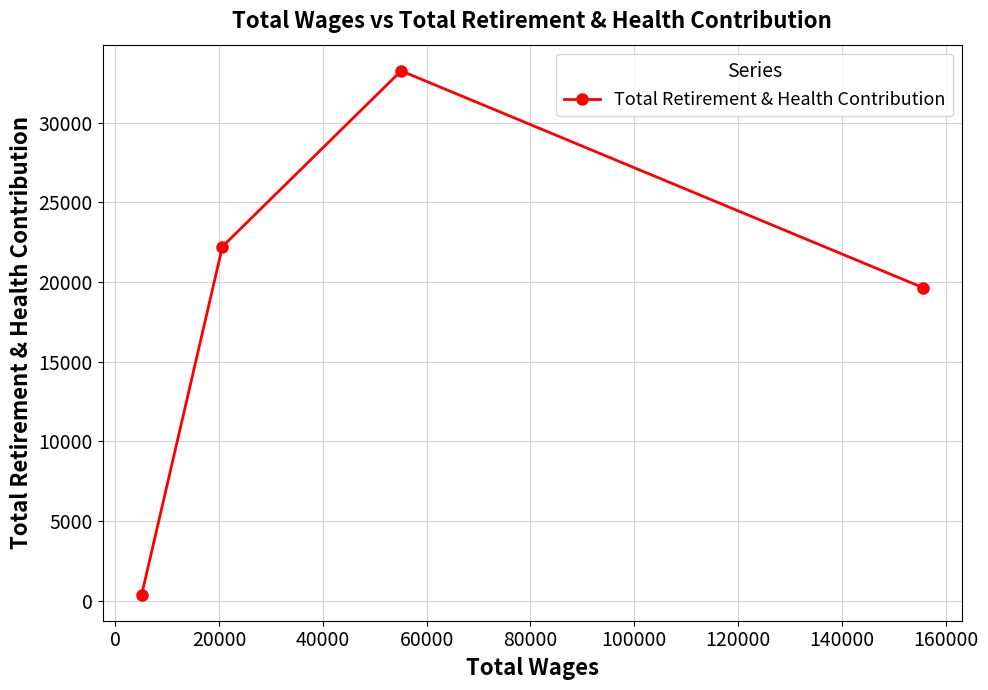

What is the greatest value displayed?

33245